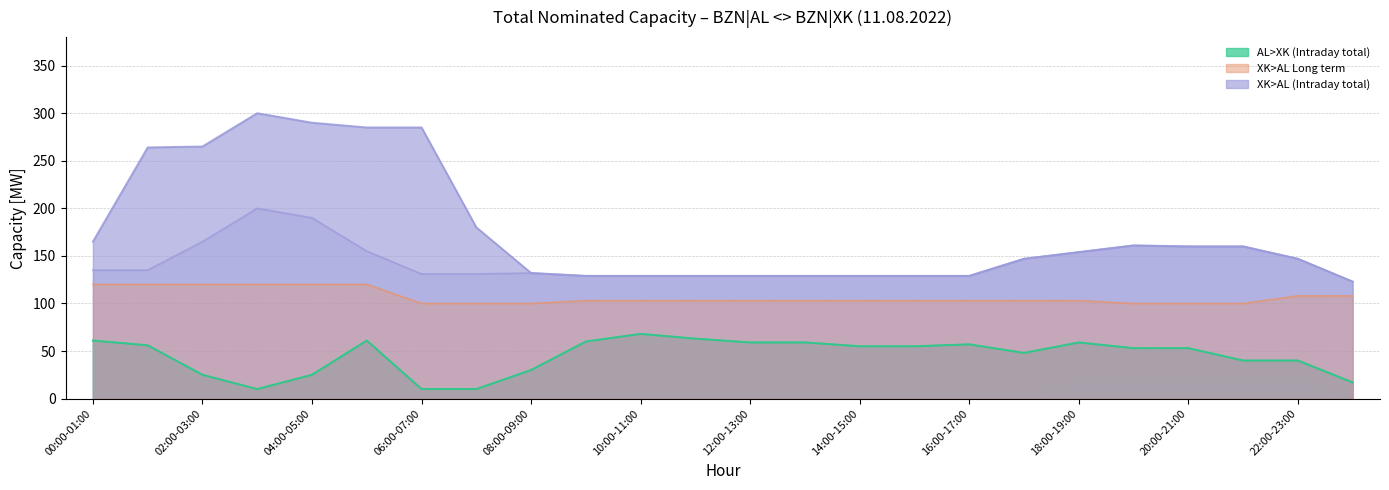

Between 18:00-19:00 and 09:00-10:00, which is larger?

09:00-10:00